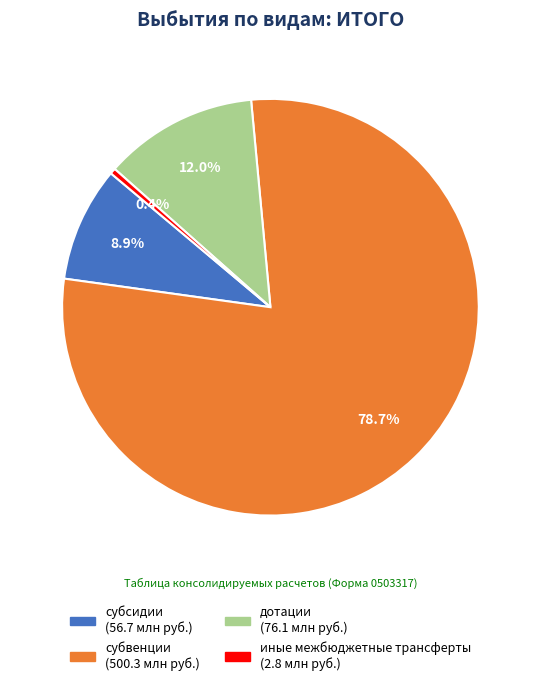

Which has a higher value, дотации or субвенции?

субвенции